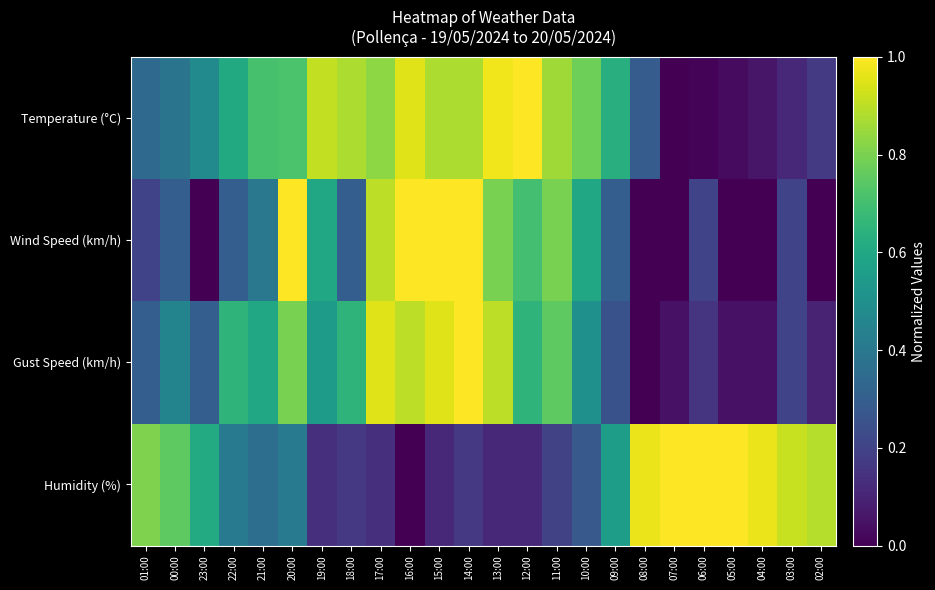

Rank the series at 08:00 from lowest to highest value.

Wind Speed (km/h), Gust Speed (km/h), Temperature (°C), Humidity (%)